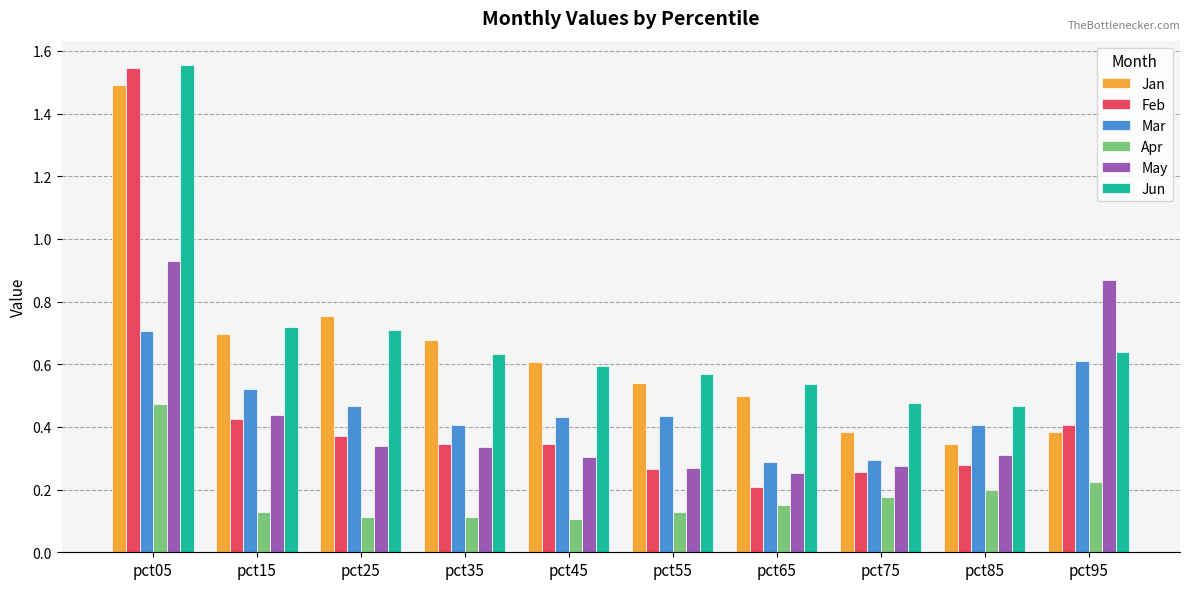

Is it true that Mar equals 1.0 at pct95?

False